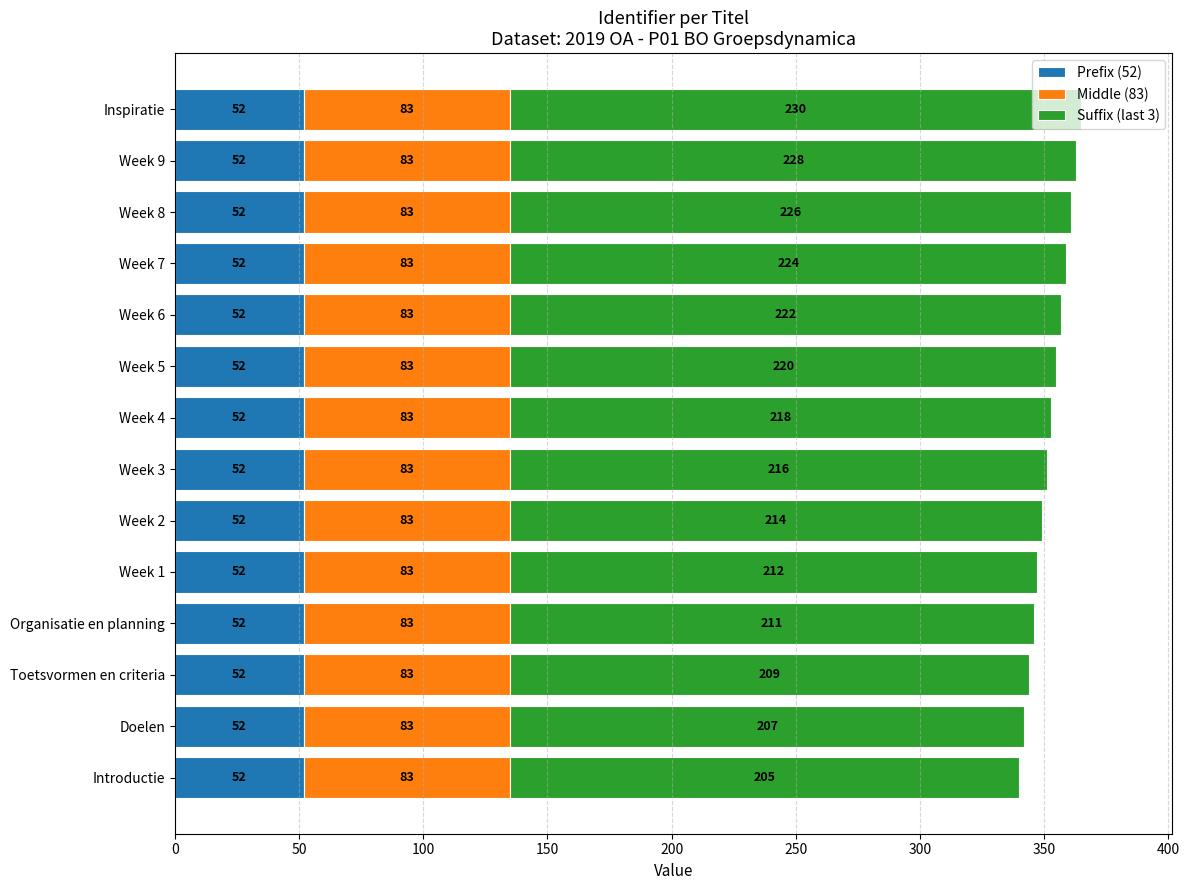

What is the total value across all series at Week 9?

363